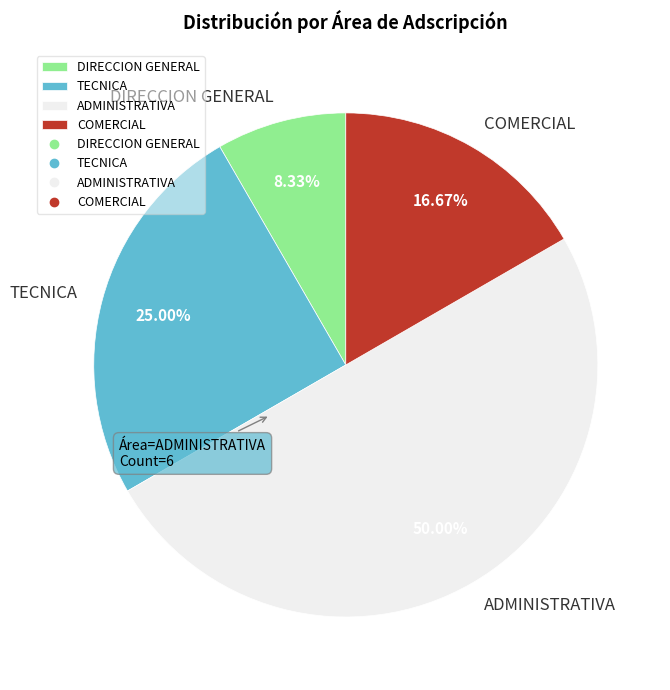

How many slices are in this pie chart?

4